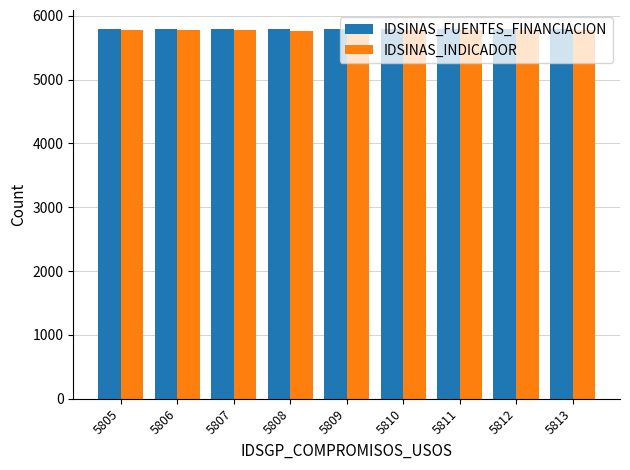

At which label does IDSINAS_FUENTES_FINANCIACION first exceed 5797?

5805